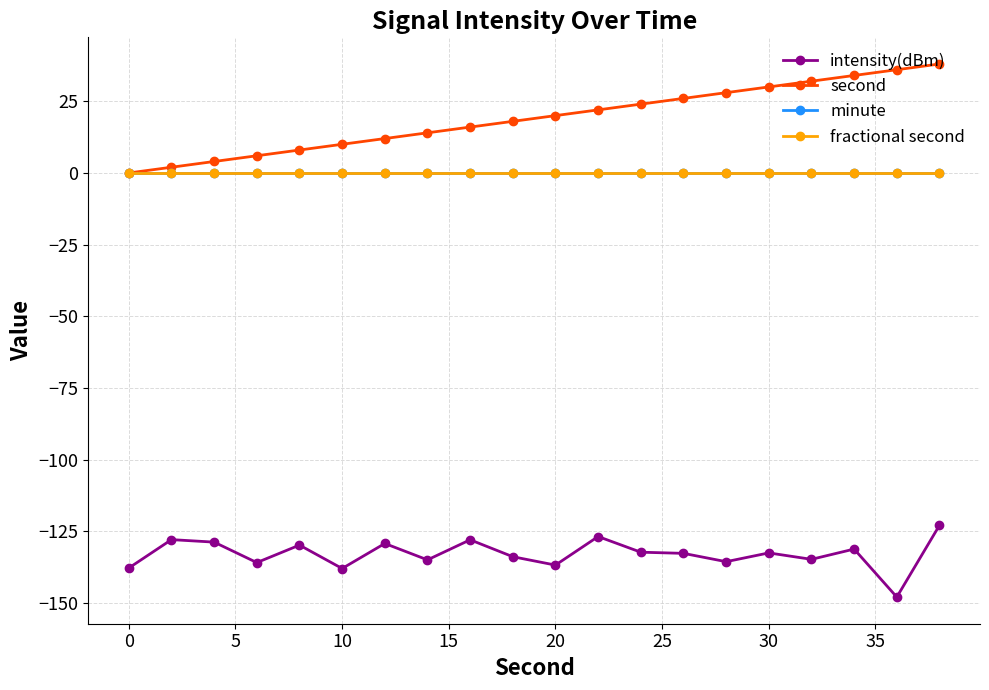

Does the chart have visible grid lines?

Yes